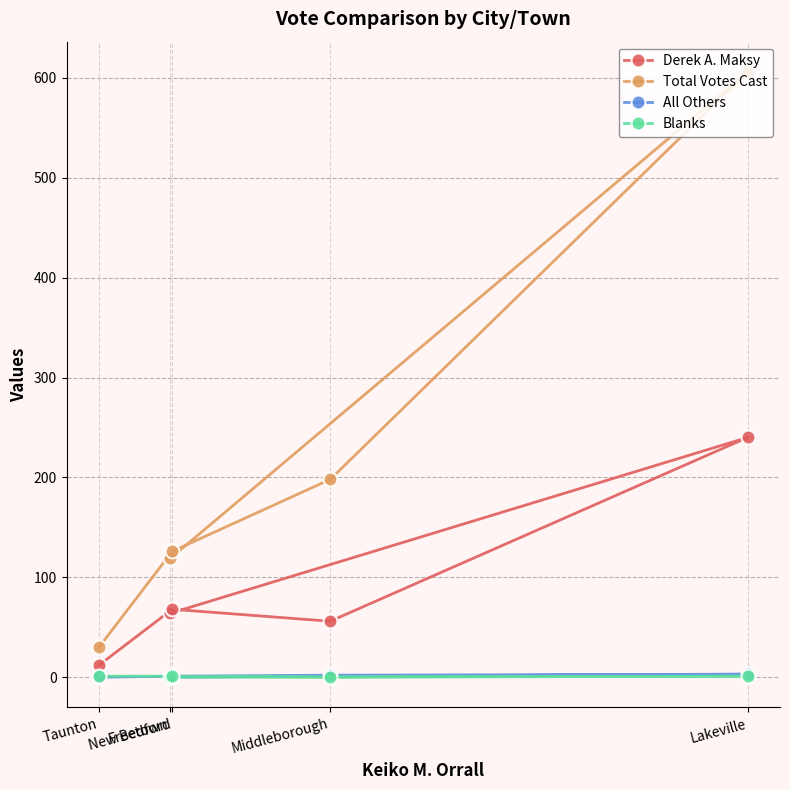

The Derek A. Maksy series shows 8 at Taunton. True or false?

False